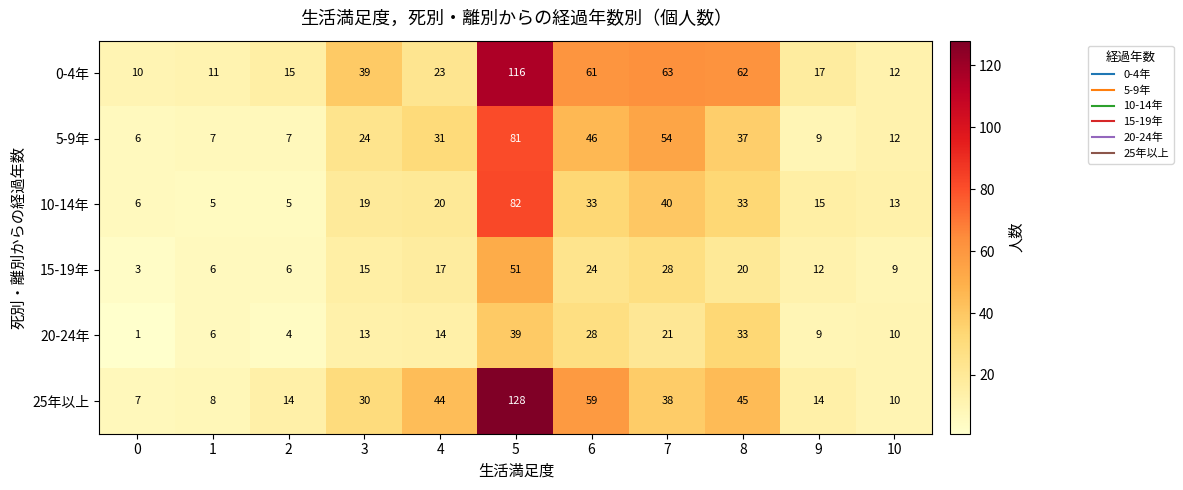

How many categories are shown in the chart?

11